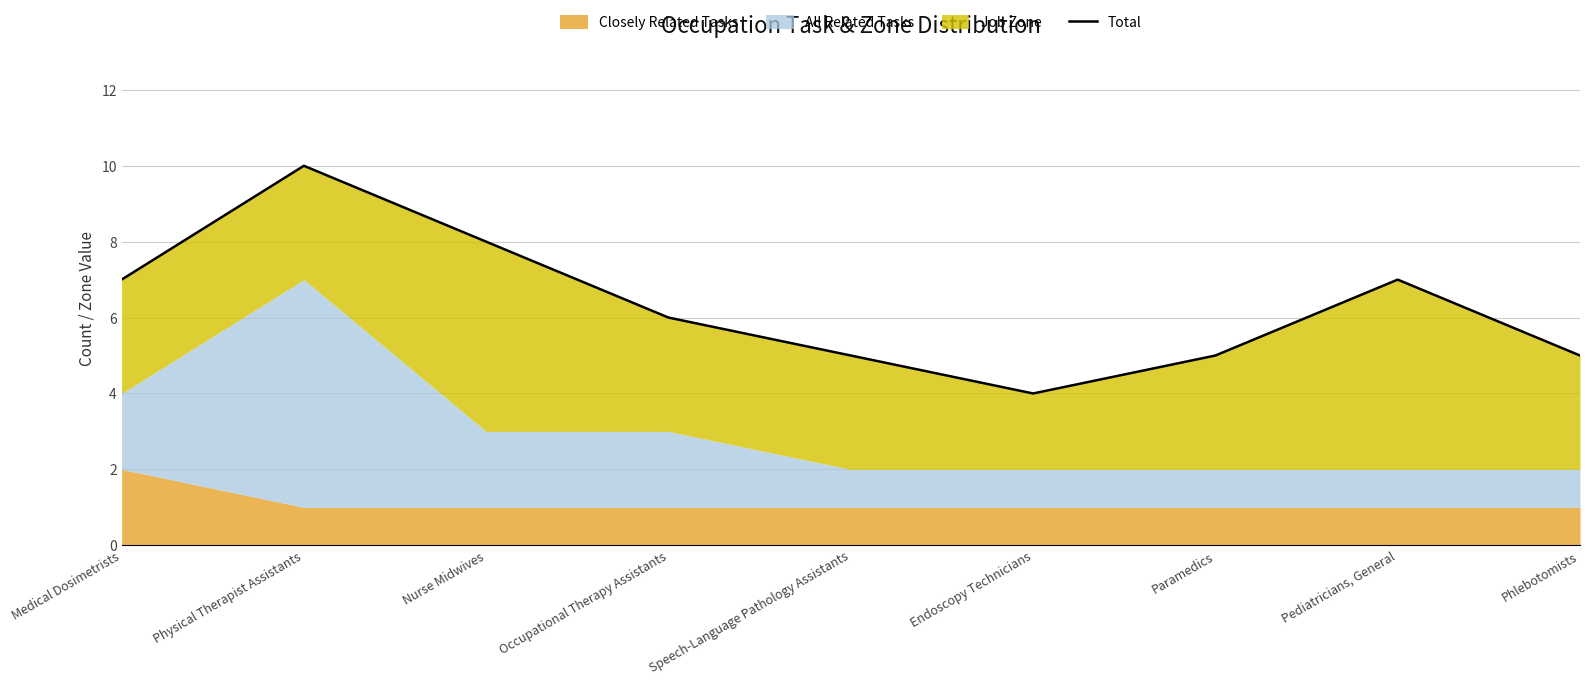

What is the ratio of the value at Endoscopy Technicians to the value at Speech-Language Pathology Assistants?

0.8